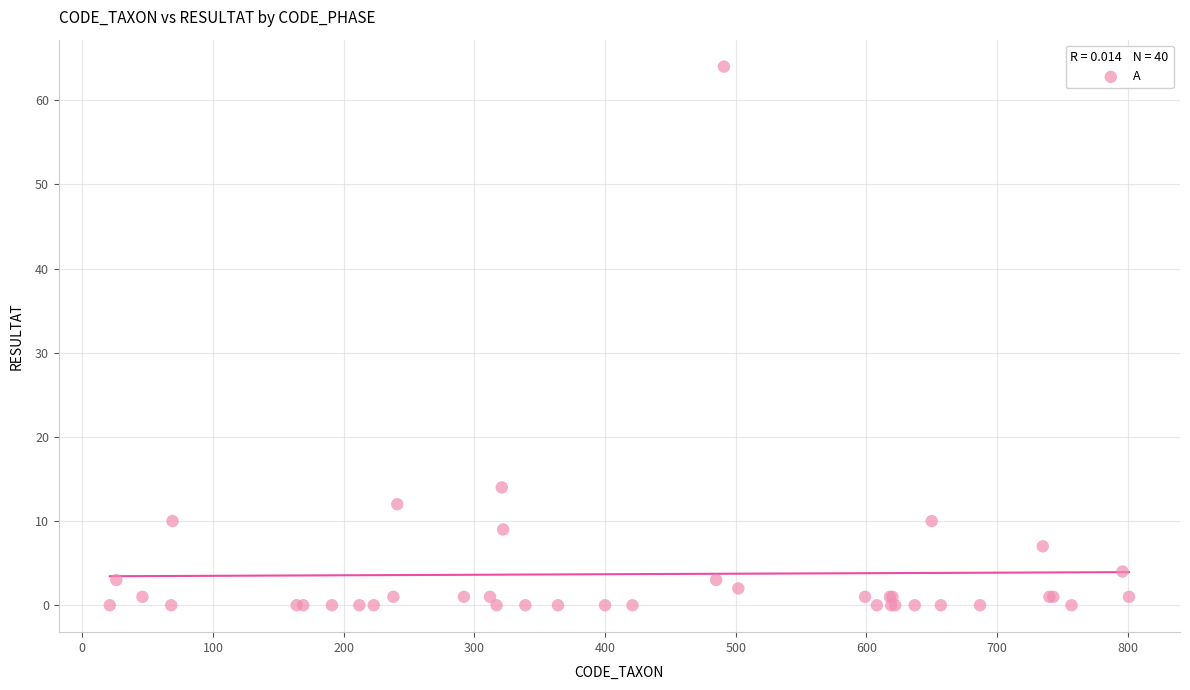

What Y value in the scatter plot is closest to 32?

14